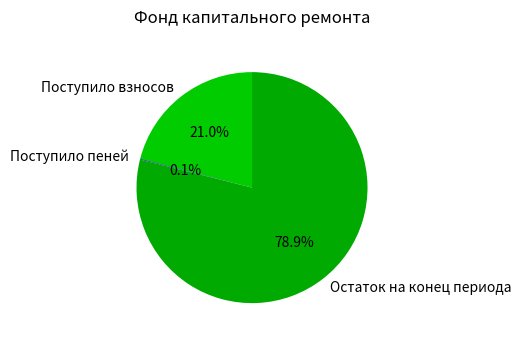

What percentage do Остаток на конец периода and Поступило взносов together represent?

99.9%